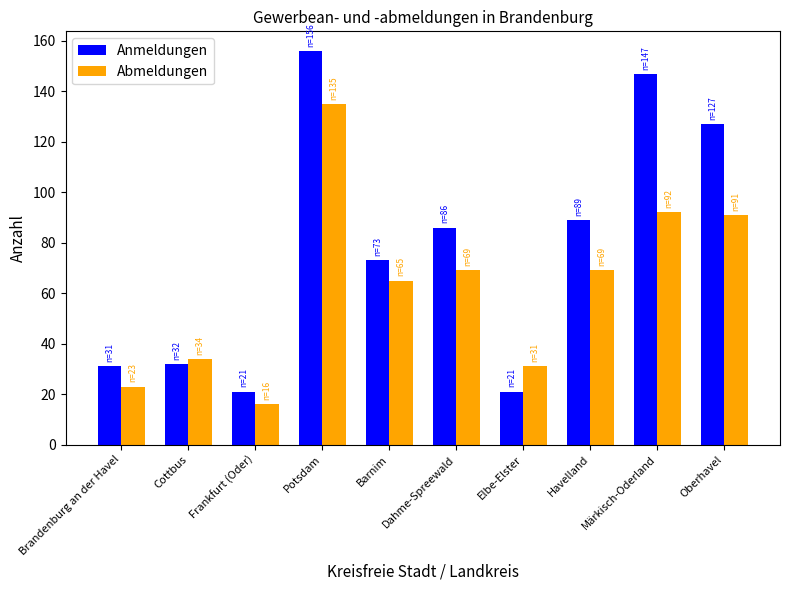

What are all the series names shown in the legend?

Anmeldungen, Abmeldungen